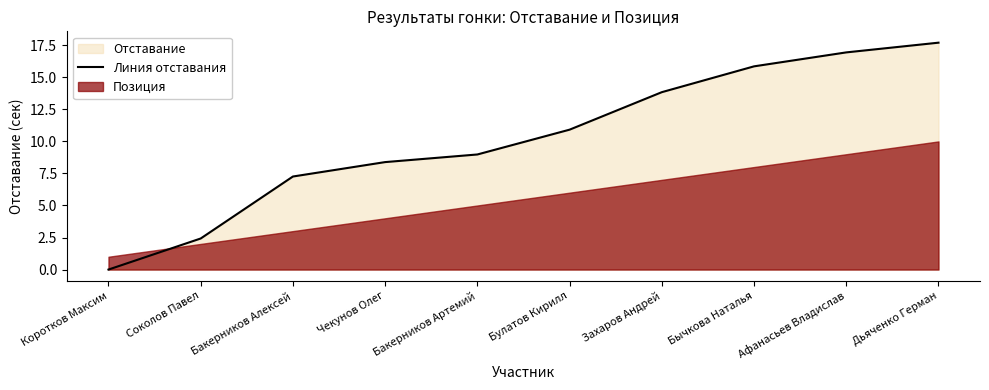

How many lines are shown in the chart?

1